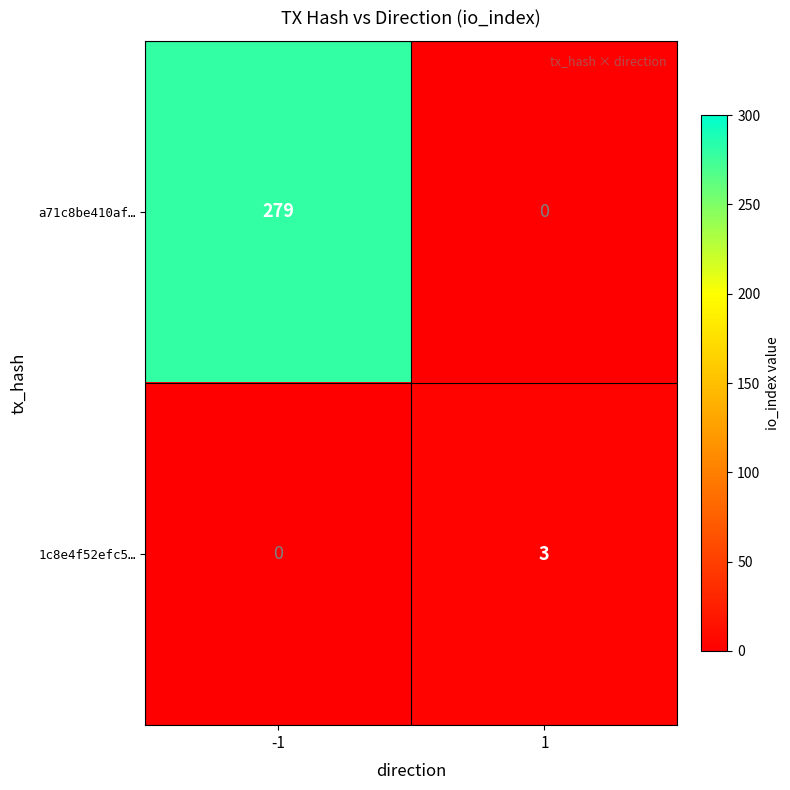

What is the sum of all 1c8e4f52efc5… values?

3